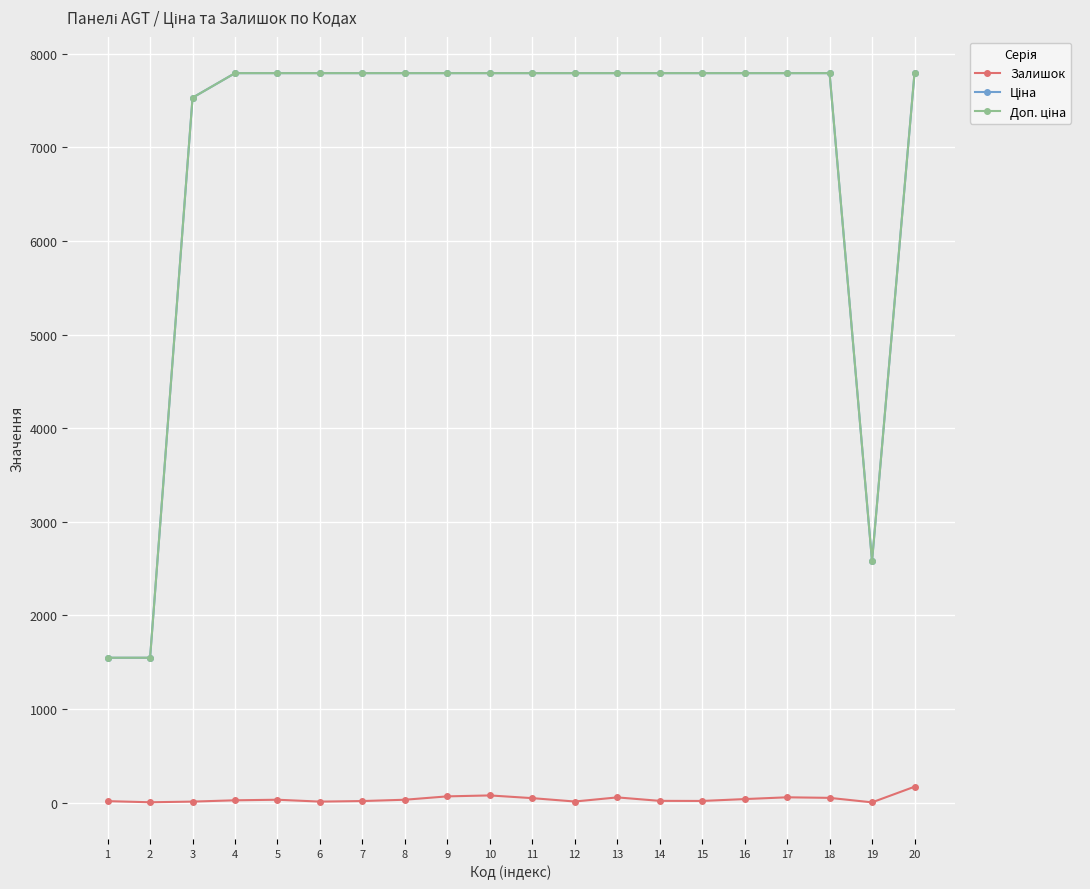

At how many categories does at least one series exceed 4031?

17